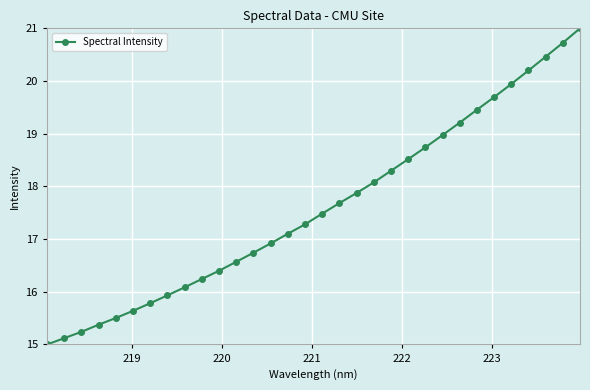

What is the greatest value displayed?

21.0